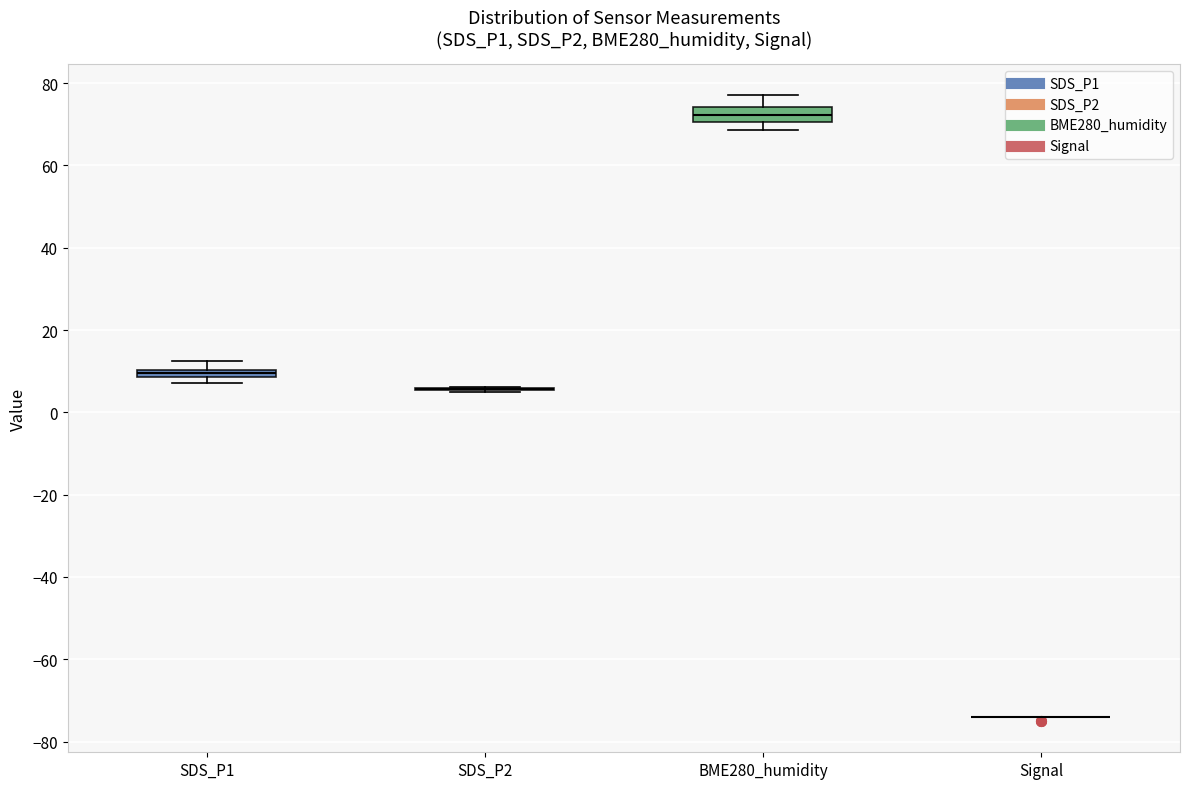

Which box is the tallest, from its lower edge to its upper edge?

BME280_humidity